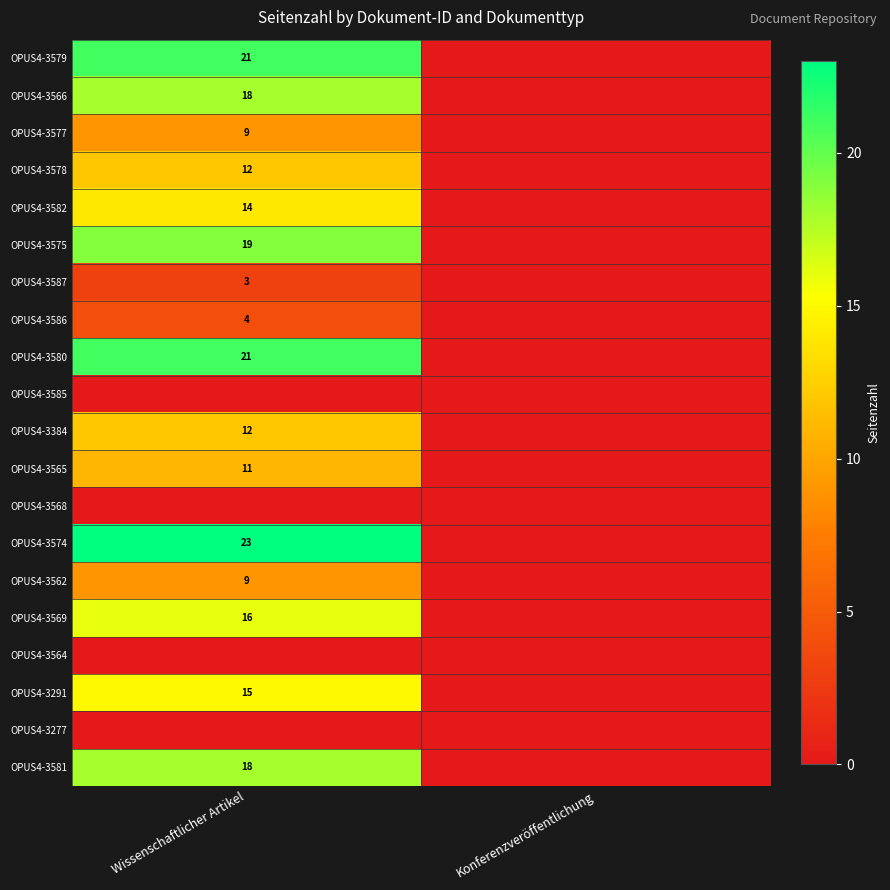

Is it true that OPUS4-3587 equals 3 at Wissenschaftlicher Artikel?

True